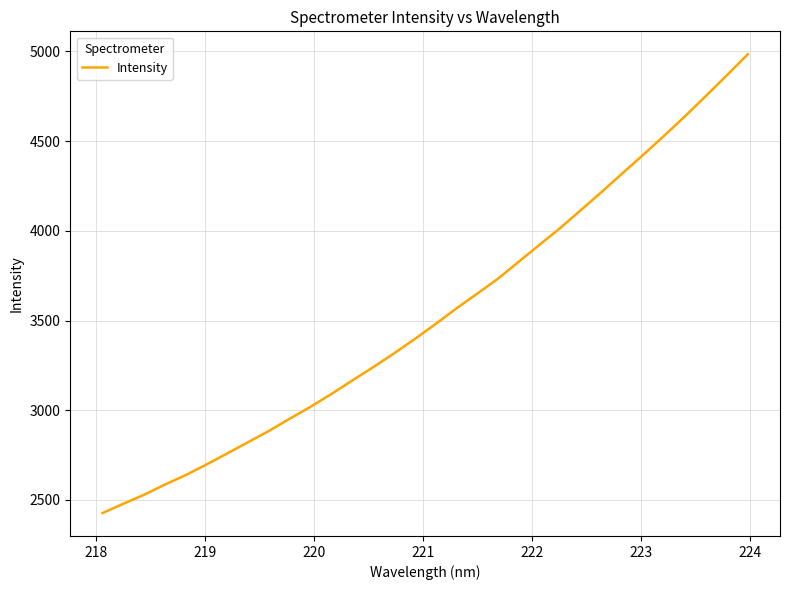

What is the smallest value displayed?

2427.3